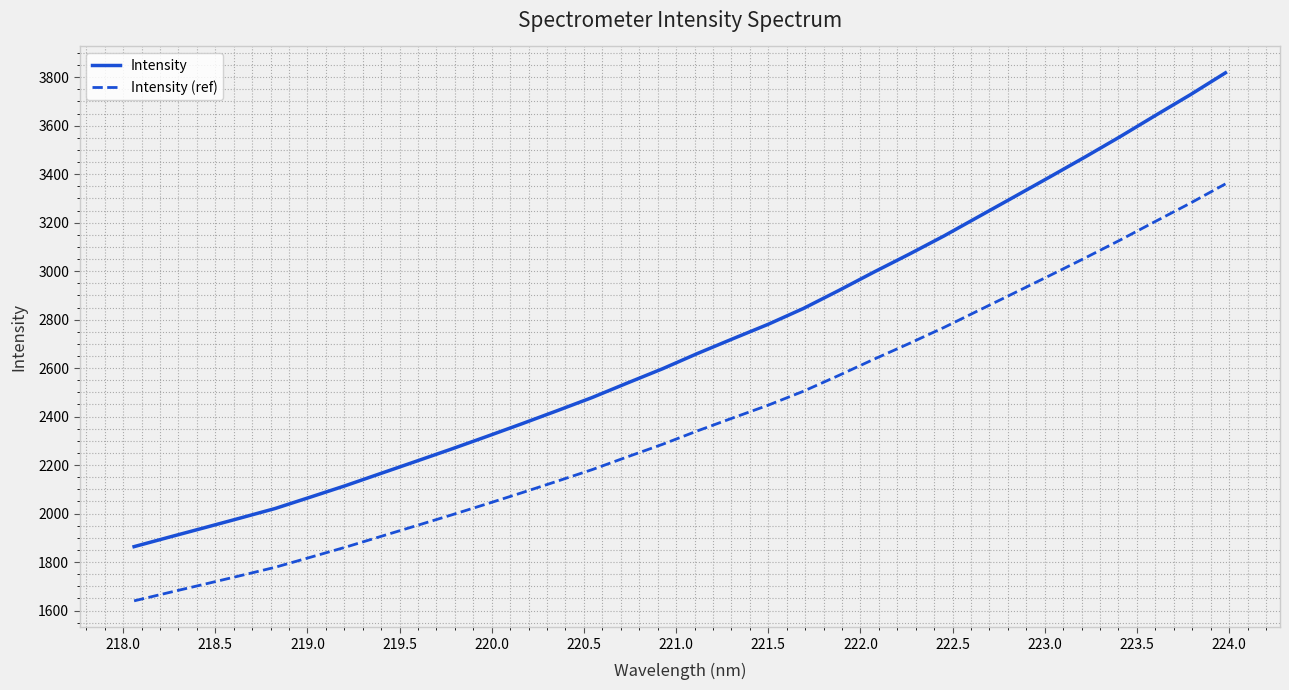

How many distinct data groups are displayed?

2